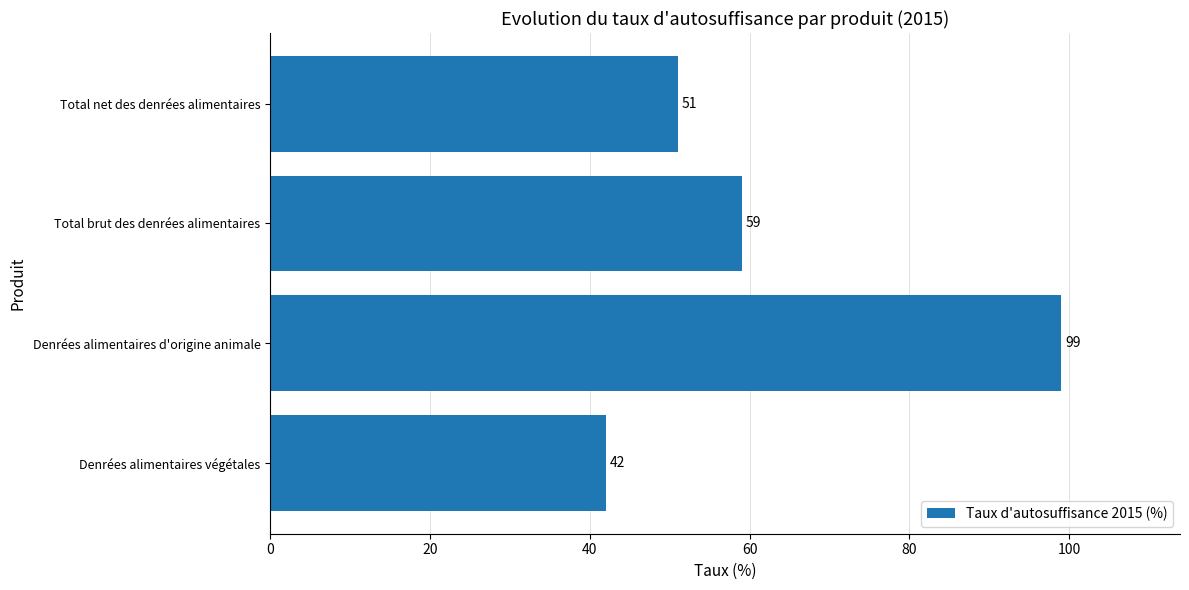

What is the ratio of the value at Denrées alimentaires végétales to the value at Denrées alimentaires d'origine animale?

0.4